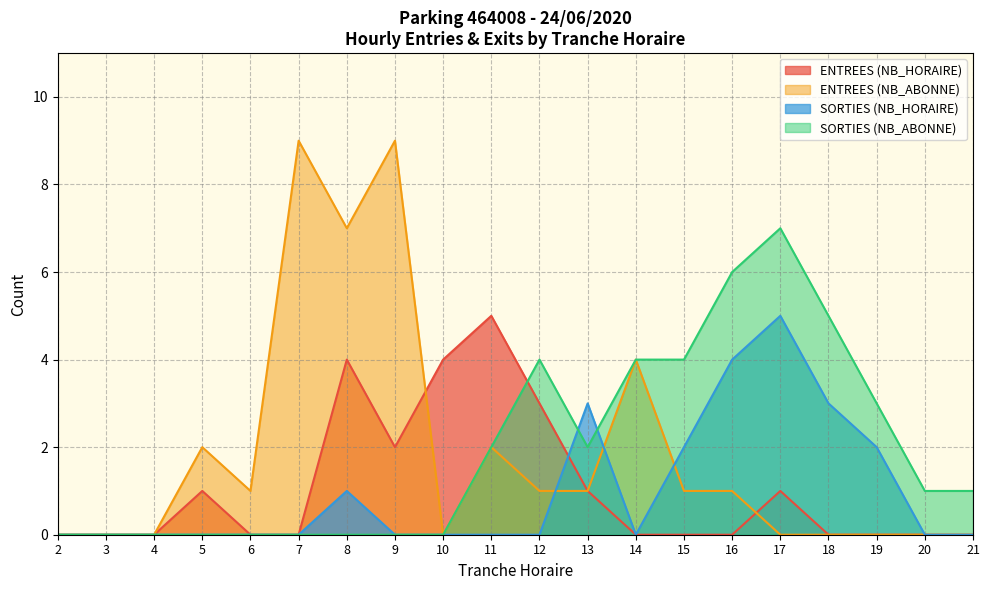

How many values in the ENTREES (NB_ABONNE) series exceed 1?

6